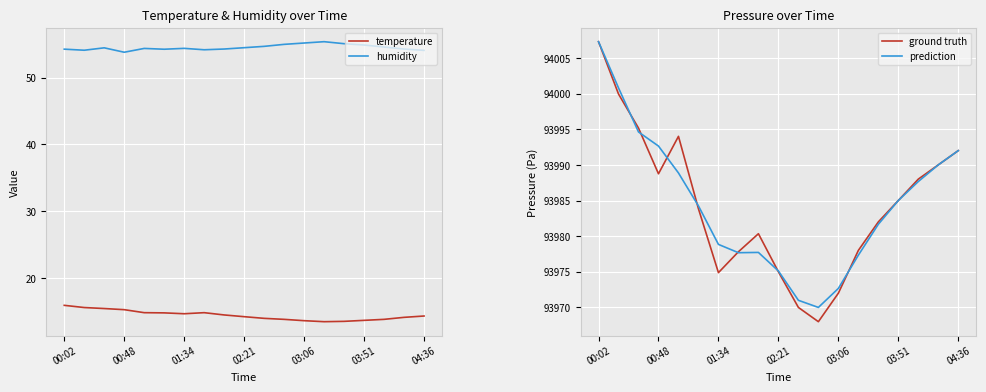

Reading left to right, list all the values displayed in this chart.

temperature: 15.9	15.6	15.4	15.2	14.8	14.8	14.6	14.8	14.5	14.2	13.9	13.8	13.6	13.4	13.5	13.7	13.8	14.1	14.3
humidity: 54.3	54.1	54.5	53.8	54.4	54.3	54.4	54.2	54.3	54.5	54.7	55.0	55.2	55.4	55.1	54.9	54.6	54.3	54.1
ground truth: 94007.3	93999.9	93995.2	93988.8	93994.0	93983.8	93974.9	93977.8	93980.3	93975.0	93970.0	93968.0	93972.0	93978.0	93982.0	93985.0	93988.0	93990.0	93992.0
prediction: 94007.3	94000.8	93994.6	93992.6	93988.9	93984.2	93978.8	93977.7	93977.7	93975.1	93971.0	93970.0	93972.7	93977.3	93981.7	93985.0	93987.7	93990.0	93992.0